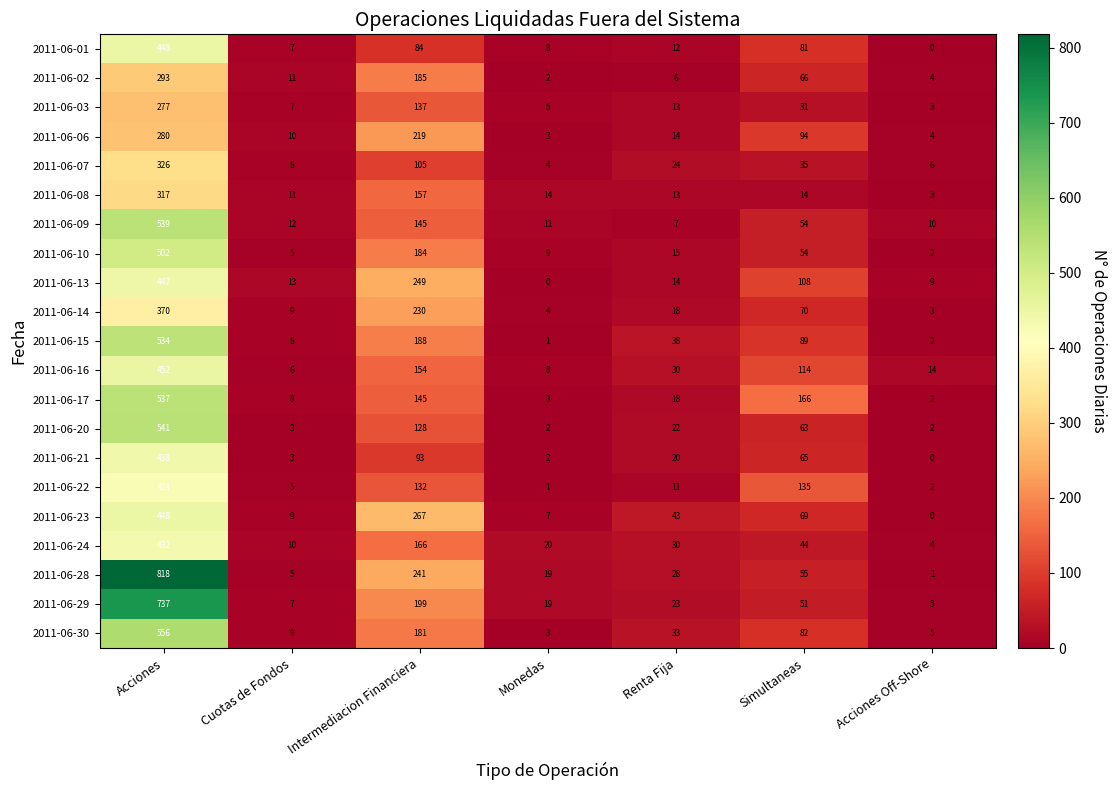

Which series has the largest total across all categories?

2011-06-28